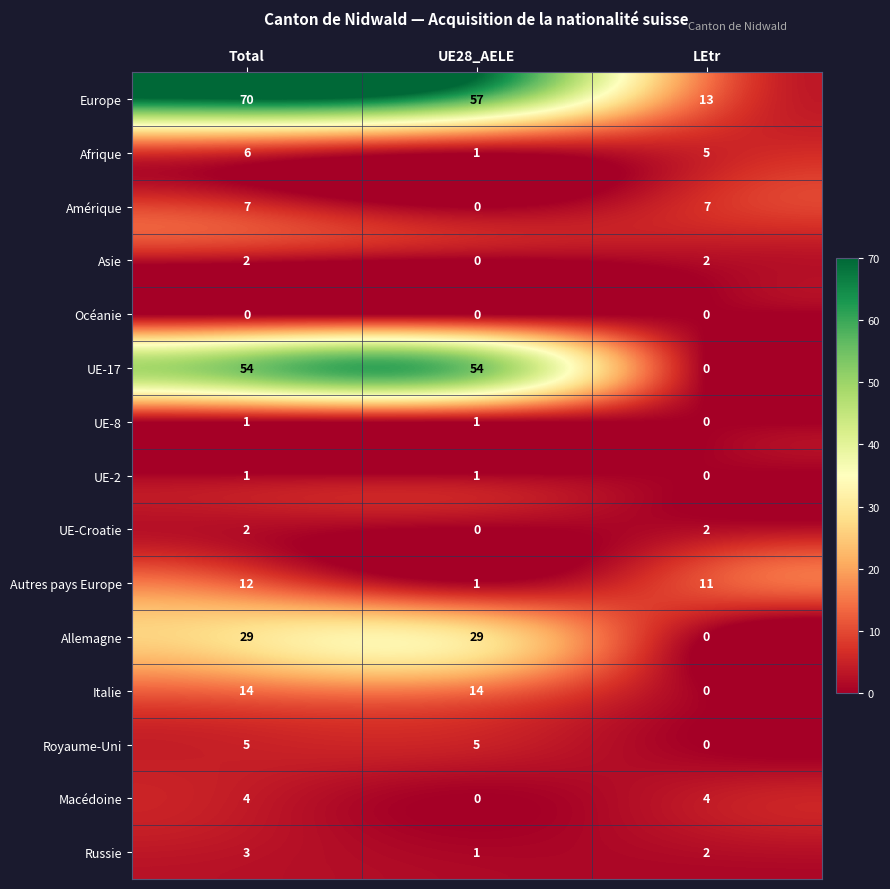

Between Total and UE28_AELE, which series saw the biggest shift?

Europe